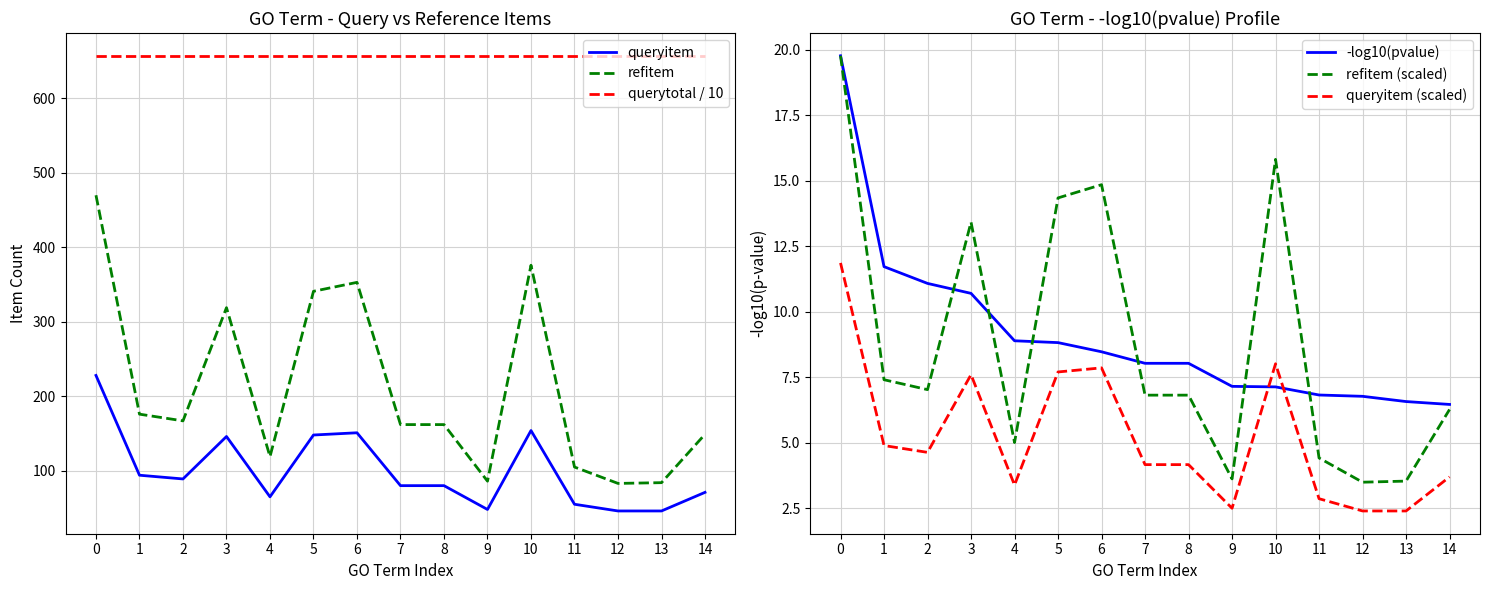

True or false: refitem (scaled) has a value of 1.1 at 11.

False